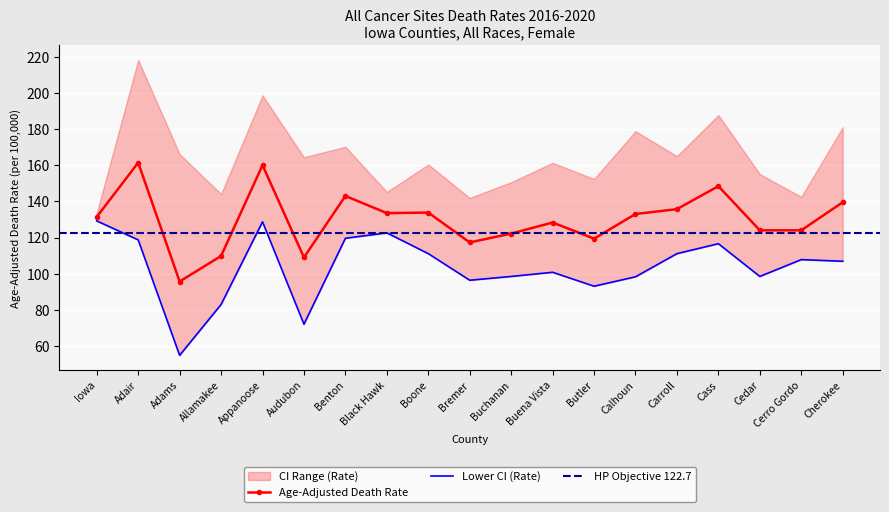

How many lines are shown in the chart?

2